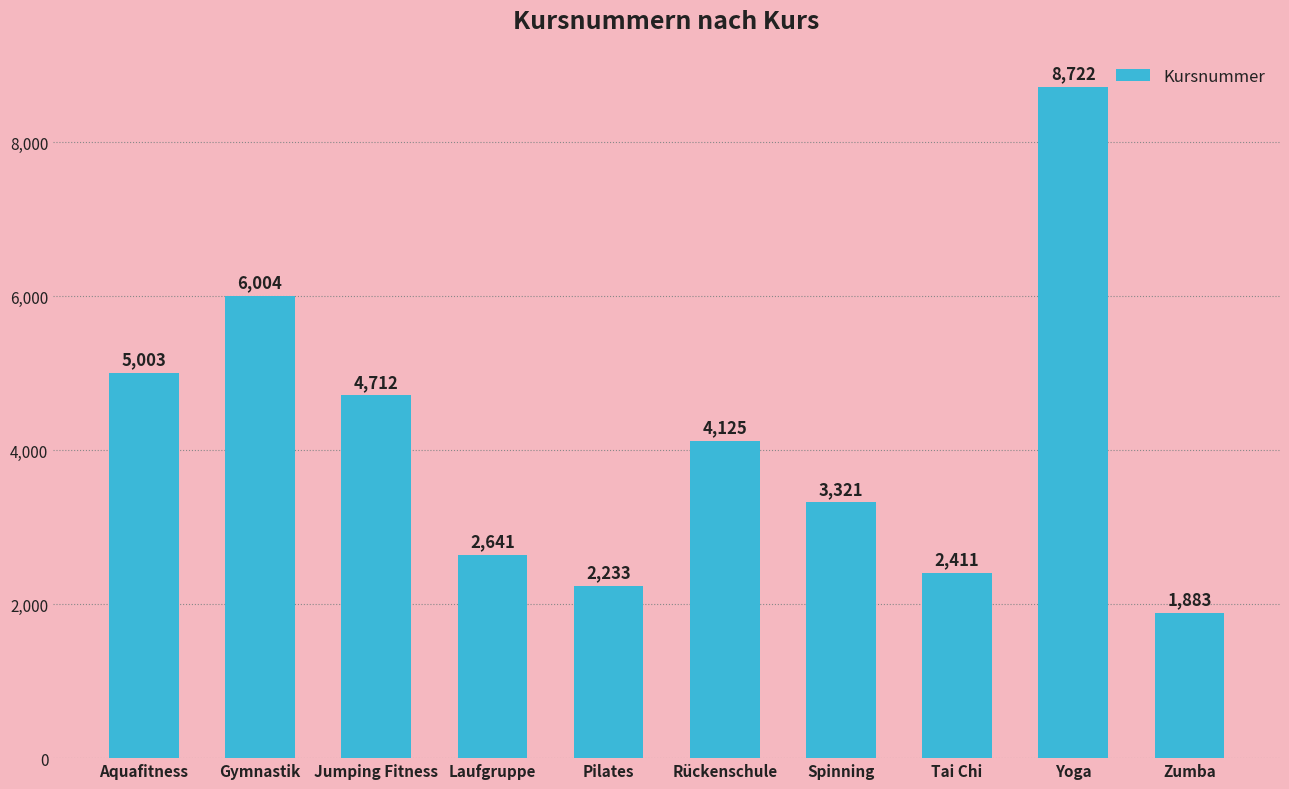

List the labels in order of value, smallest first.

Zumba, Pilates, Tai Chi, Laufgruppe, Spinning, Rückenschule, Jumping Fitness, Aquafitness, Gymnastik, Yoga